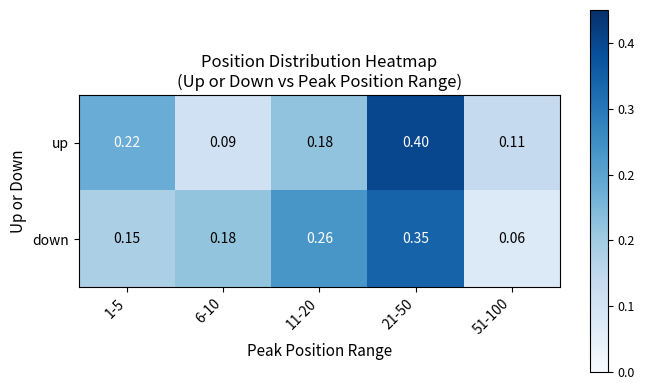

At how many categories does at least one series exceed 0?

5